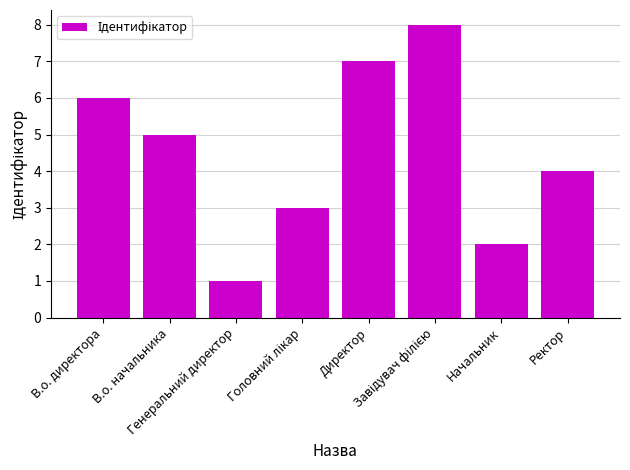

What is the greatest value displayed?

8